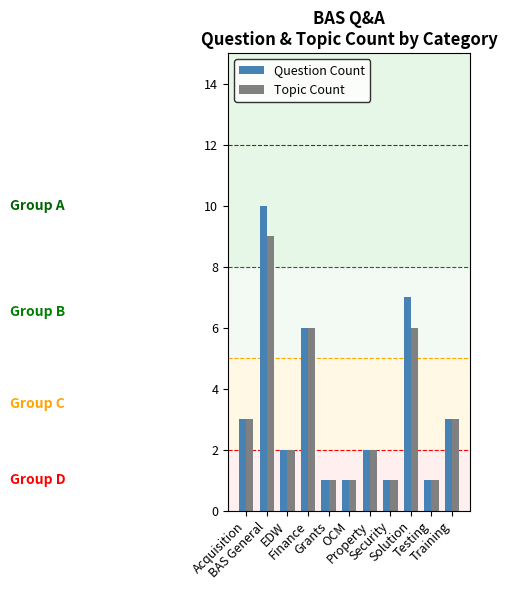

What is the approximate value of Question Count at Training?

3